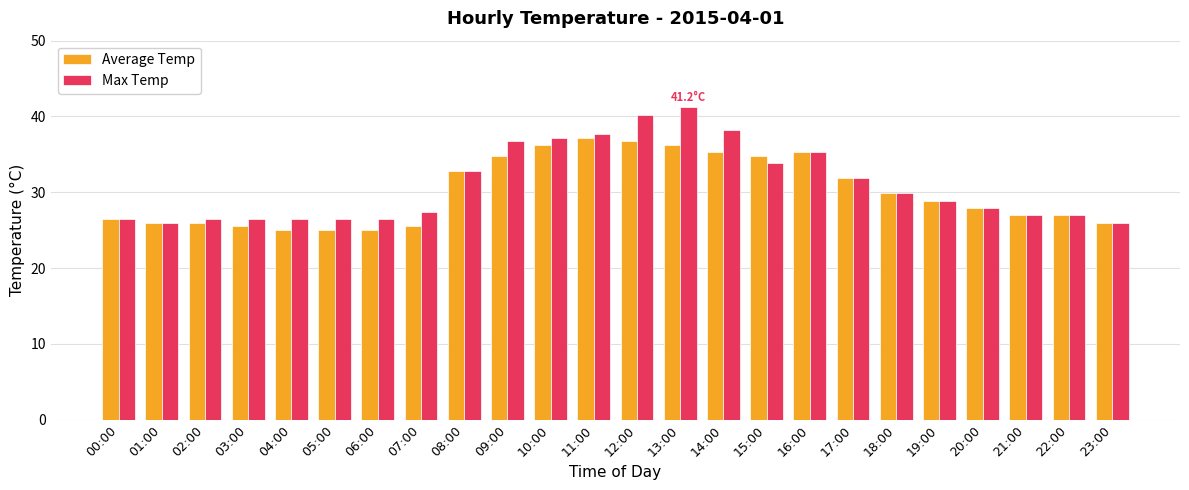

What are all the series names shown in the legend?

Average Temp, Max Temp